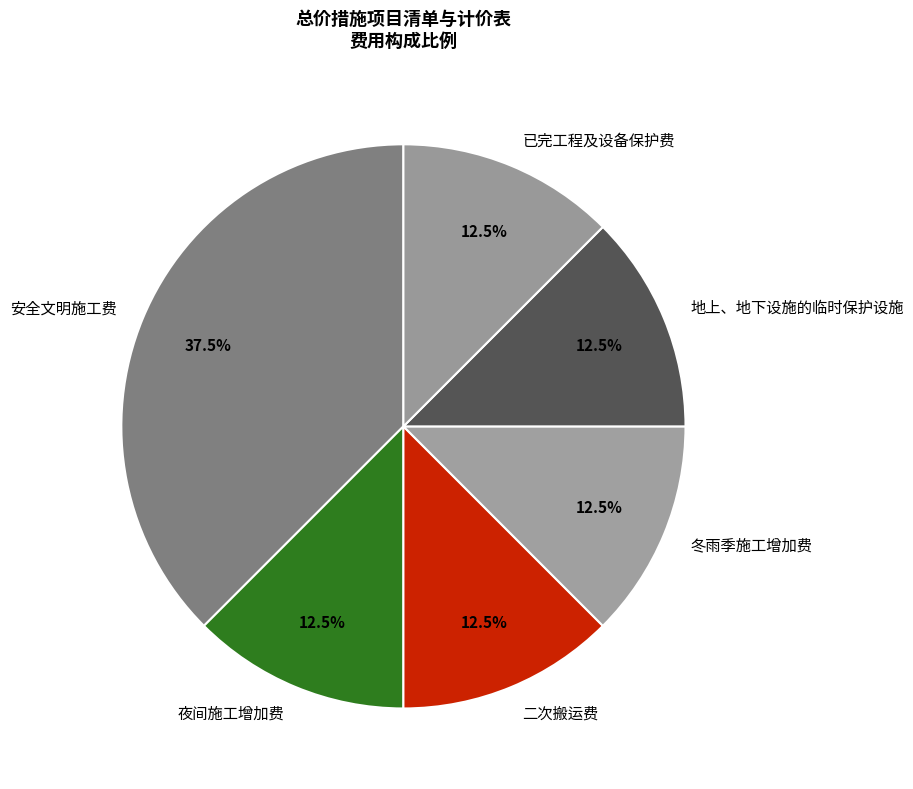

Approximately how many times larger is the value at 地上、地下设施的临时保护设施 compared to 安全文明施工费?

0.3